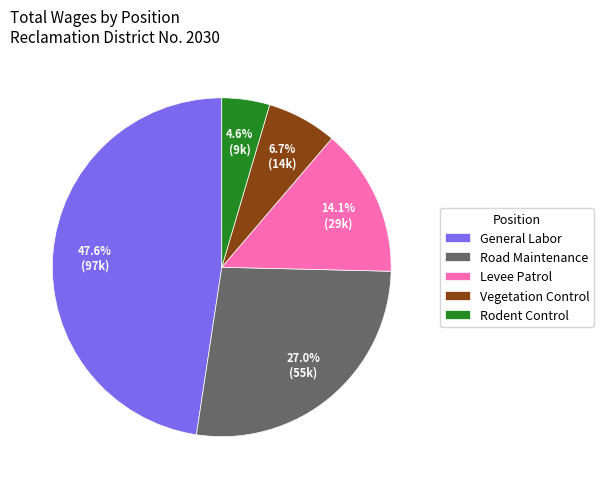

To the nearest percent, what is the difference between the Road Maintenance and Rodent Control slice percentages?

22%